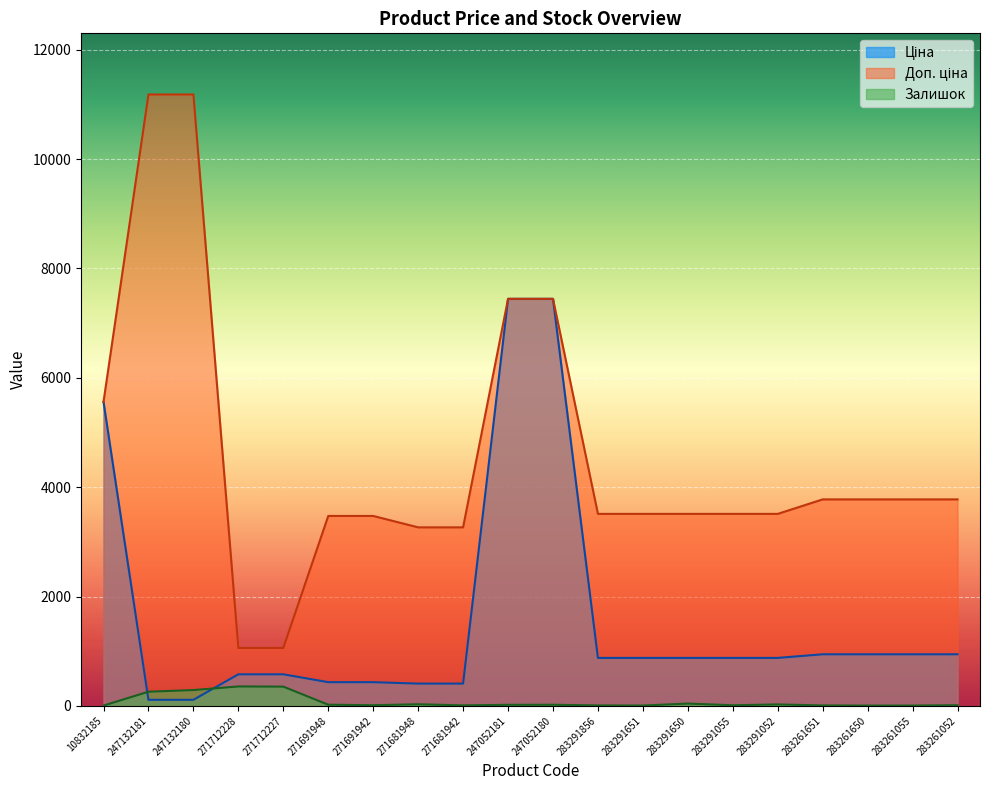

Which category has the lowest value across all series?

10832185